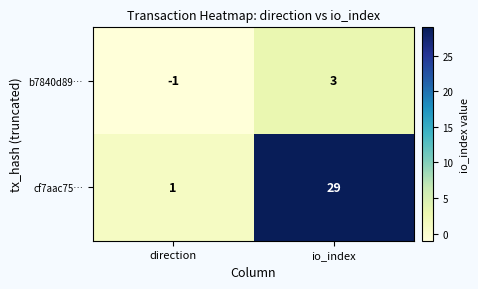

Between direction and io_index, which series saw the biggest shift?

cf7aac75…